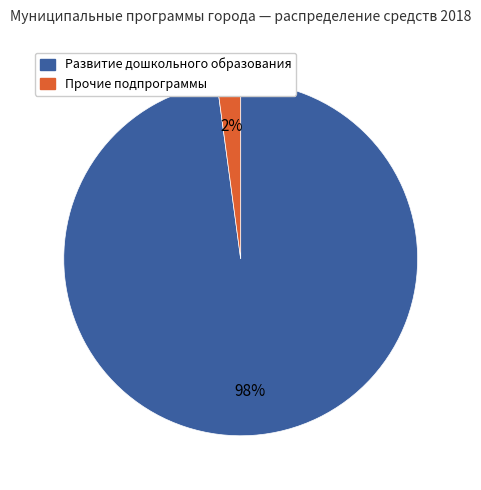

Rank the categories by value from lowest to highest.

Прочие подпрограммы, Развитие дошкольного образования